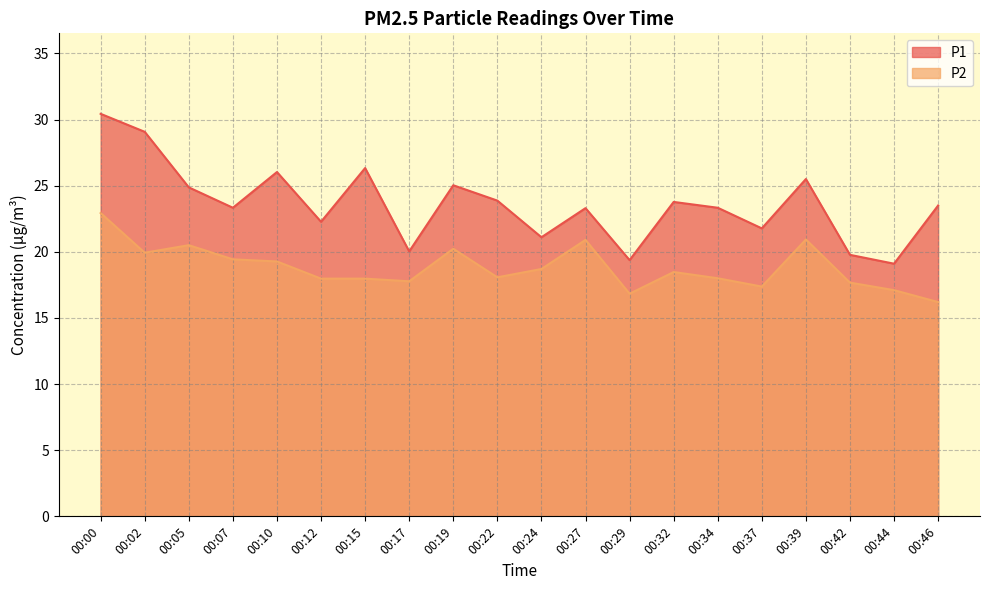

How many data points in P2 are less than 18?

8